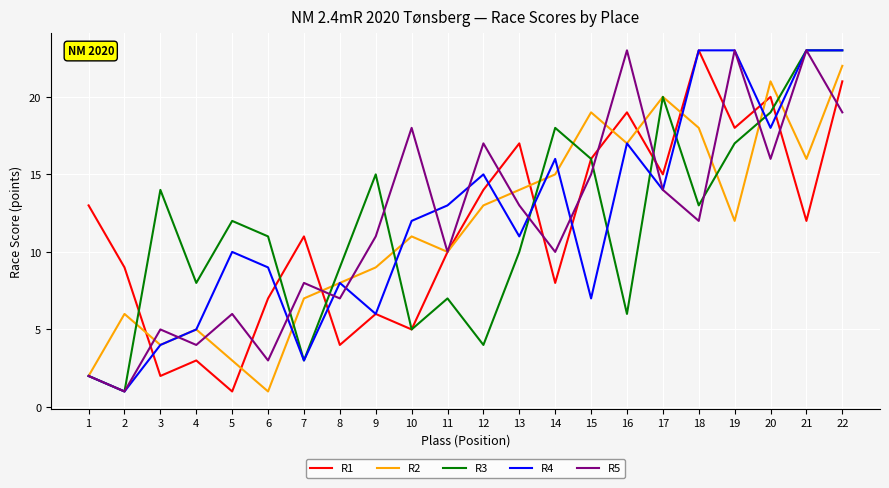

At which label does R1 reach its minimum?

5